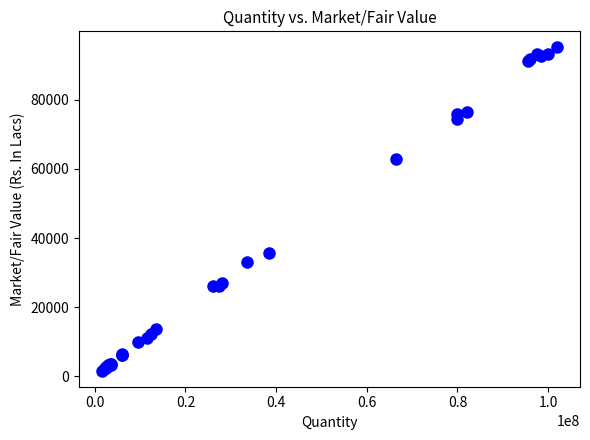

What Y value in the scatter plot is closest to 48404?

35707.7